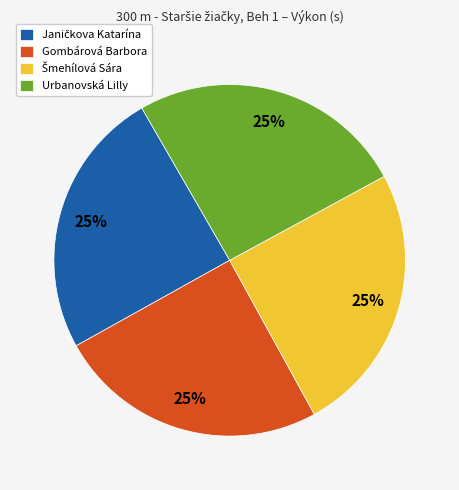

Does any single category account for the majority?

No